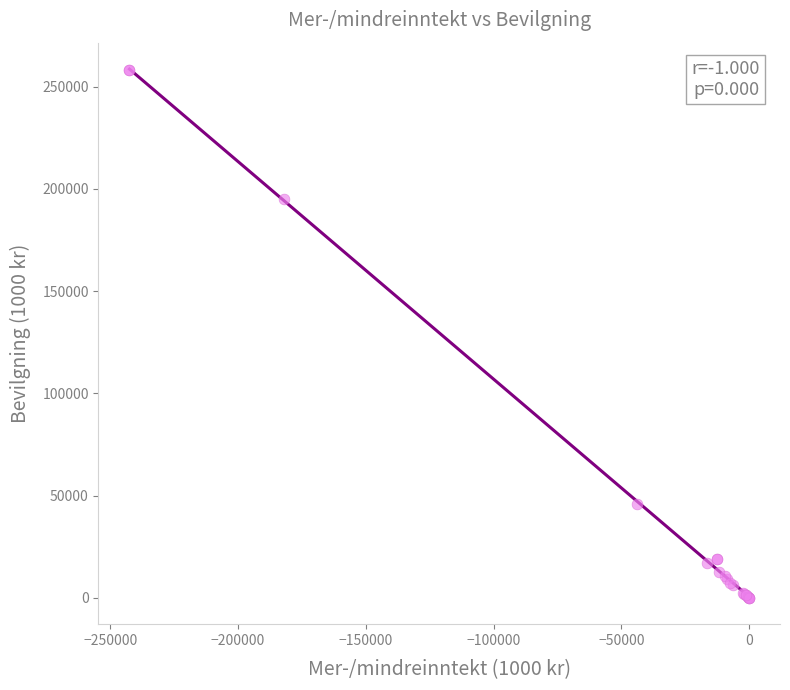

What Y value in the scatter plot is closest to 129129?

194940